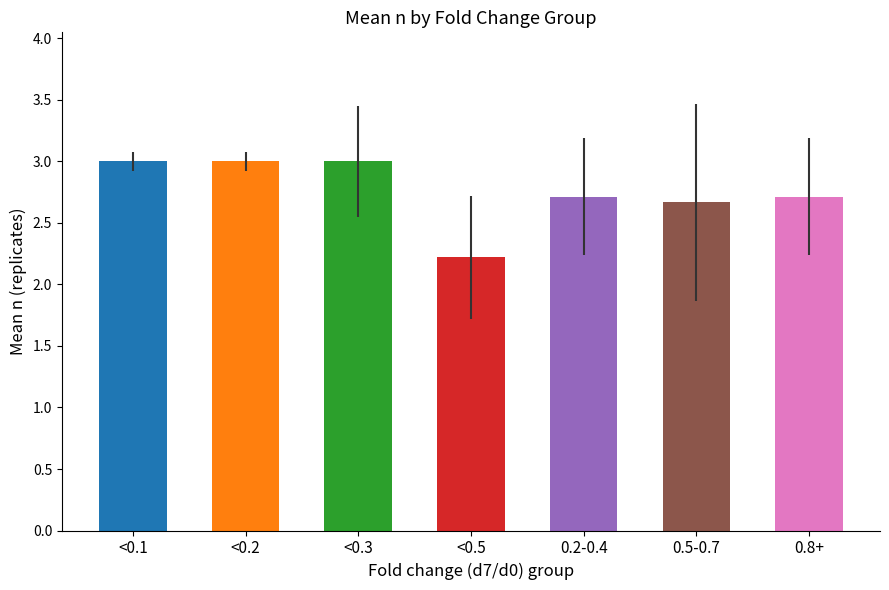

What position from the left is 0.8+?

7